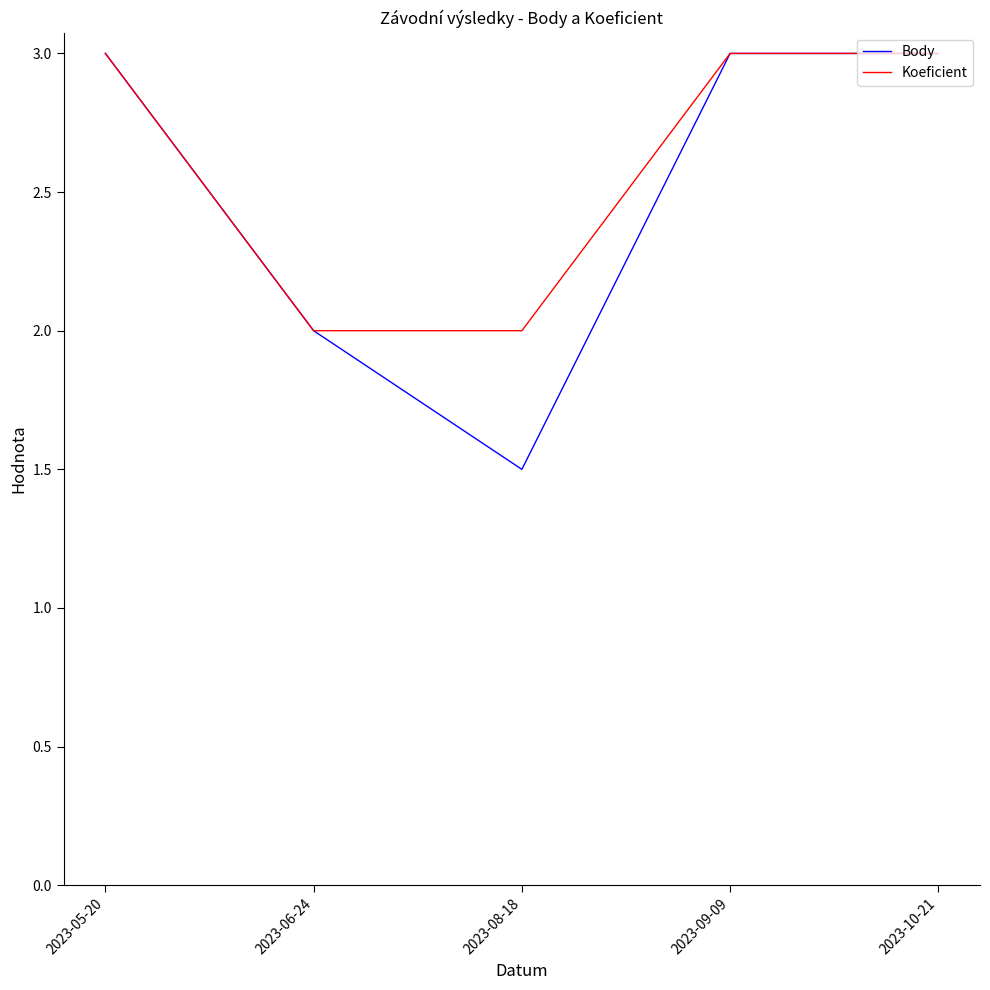

How many lines are shown in the chart?

2